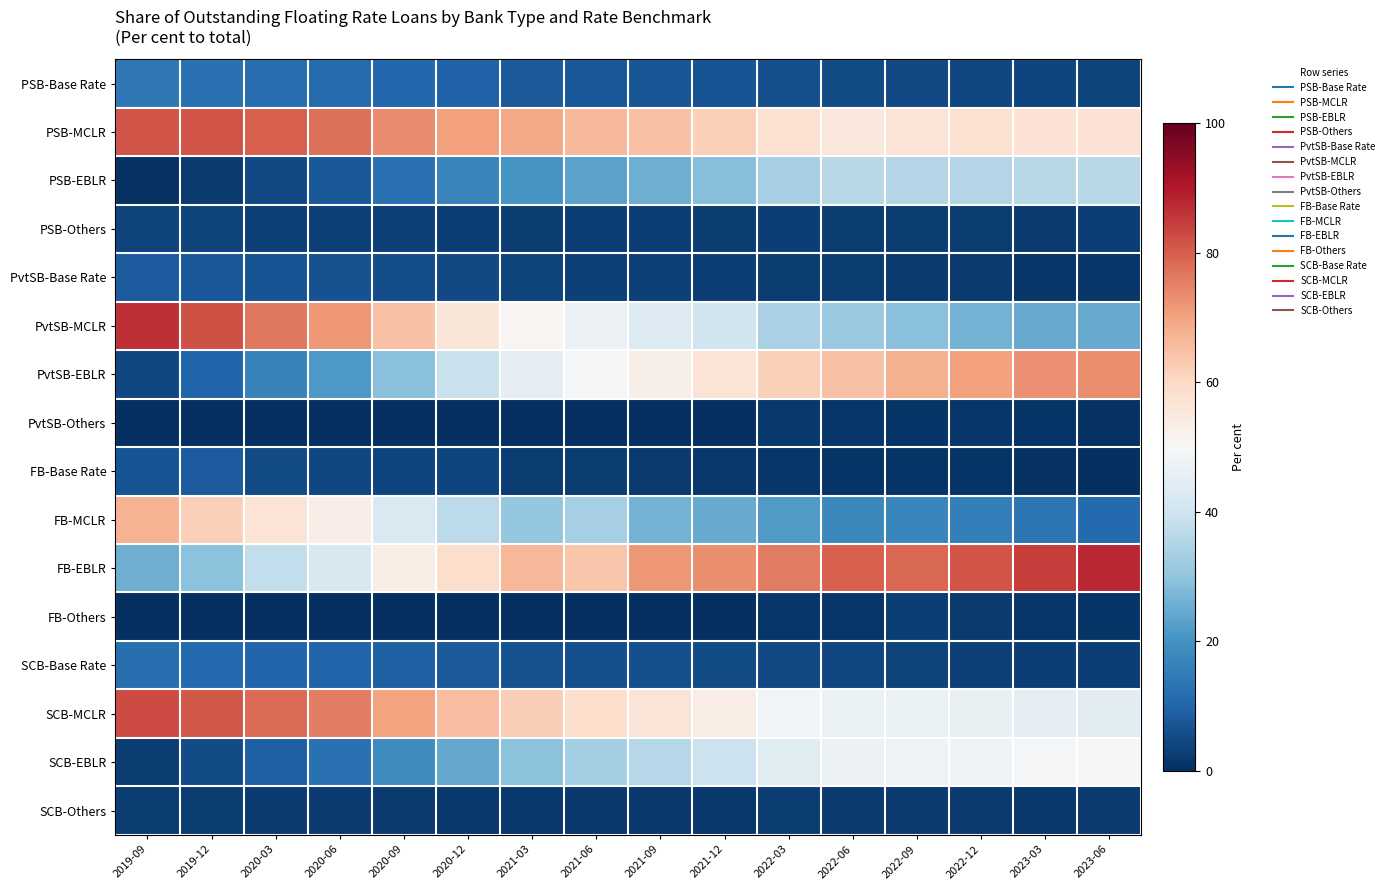

Reading right to left, transcribe all the data shown in this chart.

PSB-Base Rate: 2023-06=3.8	2023-03=4.1	2022-12=4.3	2022-09=4.8	2022-06=5.5	2022-03=6.1	2021-12=6.8	2021-09=7.3	2021-06=7.7	2021-03=7.8	2020-12=9.7	2020-09=10.6	2020-06=11.5	2020-03=12.0	2019-12=12.7	2019-09=14.4
PSB-MCLR: 2023-06=57.2	2023-03=57.4	2022-12=57.8	2022-09=57.0	2022-06=55.6	2022-03=57.7	2021-12=61.9	2021-09=64.5	2021-06=66.1	2021-03=69.1	2020-12=70.6	2020-09=73.7	2020-06=77.7	2020-03=79.9	2019-12=81.6	2019-09=81.6
PSB-EBLR: 2023-06=36.1	2023-03=36.2	2022-12=35.2	2022-09=35.5	2022-06=36.2	2022-03=33.3	2021-12=28.9	2021-09=25.5	2021-06=23.4	2021-03=20.4	2020-12=16.9	2020-09=12.6	2020-06=7.7	2020-03=4.8	2019-12=2.2	2019-09=0.4
PSB-Others: 2023-06=2.9	2023-03=2.3	2022-12=2.7	2022-09=2.7	2022-06=2.7	2022-03=2.9	2021-12=2.5	2021-09=2.8	2021-06=2.8	2021-03=2.6	2020-12=2.8	2020-09=3.1	2020-06=3.1	2020-03=3.3	2019-12=3.6	2019-09=3.6
PvtSB-Base Rate: 2023-06=1.4	2023-03=1.3	2022-12=2.0	2022-09=2.2	2022-06=2.5	2022-03=2.7	2021-12=3.0	2021-09=3.5	2021-06=3.4	2021-03=3.7	2020-12=4.7	2020-09=5.8	2020-06=6.5	2020-03=6.8	2019-12=7.7	2019-09=8.3
PvtSB-MCLR: 2023-06=24.7	2023-03=24.8	2022-12=26.3	2022-09=29.2	2022-06=31.4	2022-03=33.7	2021-12=39.9	2021-09=43.4	2021-06=47.0	2021-03=50.9	2020-12=56.1	2020-09=64.8	2020-06=71.8	2020-03=76.2	2019-12=82.0	2019-09=86.7
PvtSB-EBLR: 2023-06=73.2	2023-03=72.9	2022-12=70.5	2022-09=67.6	2022-06=64.5	2022-03=61.8	2021-12=57.0	2021-09=53.0	2021-06=49.5	2021-03=45.3	2020-12=39.0	2020-09=29.3	2020-06=21.4	2020-03=16.7	2019-12=10.0	2019-09=4.7
PvtSB-Others: 2023-06=0.7	2023-03=1.0	2022-12=1.2	2022-09=1.0	2022-06=1.6	2022-03=1.7	2021-12=0.1	2021-09=0.1	2021-06=0.1	2021-03=0.1	2020-12=0.2	2020-09=0.2	2020-06=0.2	2020-03=0.2	2019-12=0.3	2019-09=0.4
FB-Base Rate: 2023-06=0.2	2023-03=0.4	2022-12=0.8	2022-09=0.9	2022-06=1.0	2022-03=1.2	2021-12=1.7	2021-09=2.0	2021-06=2.6	2021-03=2.7	2020-12=4.0	2020-09=4.0	2020-06=4.5	2020-03=5.2	2019-12=8.3	2019-09=6.8
FB-MCLR: 2023-06=11.2	2023-03=13.8	2022-12=15.8	2022-09=17.5	2022-06=17.7	2022-03=21.6	2021-12=24.9	2021-09=26.3	2021-06=33.5	2021-03=30.6	2020-12=36.8	2020-09=42.2	2020-06=53.2	2020-03=56.7	2019-12=62.0	2019-09=67.3
FB-EBLR: 2023-06=87.6	2023-03=84.6	2022-12=81.4	2022-09=78.7	2022-06=80.0	2022-03=75.8	2021-12=73.3	2021-09=71.6	2021-06=63.7	2021-03=66.5	2020-12=59.0	2020-09=53.5	2020-06=42.2	2020-03=37.9	2019-12=29.5	2019-09=25.7
FB-Others: 2023-06=1.0	2023-03=1.2	2022-12=2.0	2022-09=2.9	2022-06=1.3	2022-03=1.4	2021-12=0.1	2021-09=0.1	2021-06=0.1	2021-03=0.1	2020-12=0.2	2020-09=0.2	2020-06=0.2	2020-03=0.2	2019-12=0.2	2019-09=0.3
SCB-Base Rate: 2023-06=2.9	2023-03=3.1	2022-12=3.4	2022-09=3.8	2022-06=4.3	2022-03=4.9	2021-12=5.4	2021-09=5.9	2021-06=6.2	2021-03=6.4	2020-12=8.1	2020-09=9.0	2020-06=9.9	2020-03=10.3	2019-12=11.1	2019-09=12.3
SCB-MCLR: 2023-06=44.8	2023-03=45.4	2022-12=46.1	2022-09=46.5	2022-06=46.5	2022-03=48.6	2021-12=53.6	2021-09=56.5	2021-06=58.9	2021-03=62.3	2020-12=65.4	2020-09=70.3	2020-06=75.4	2020-03=78.3	2019-12=81.2	2019-09=82.8
SCB-EBLR: 2023-06=50.2	2023-03=49.6	2022-12=48.3	2022-09=47.6	2022-06=46.9	2022-03=44.0	2021-12=39.4	2021-09=35.8	2021-06=33.1	2021-03=29.5	2020-12=24.6	2020-09=18.5	2020-06=12.5	2020-03=9.2	2019-12=5.2	2019-09=2.4
SCB-Others: 2023-06=2.1	2023-03=1.9	2022-12=2.2	2022-09=2.1	2022-06=2.3	2022-03=2.5	2021-12=1.6	2021-09=1.8	2021-06=1.8	2021-03=1.8	2020-12=1.9	2020-09=2.2	2020-06=2.2	2020-03=2.3	2019-12=2.5	2019-09=2.5